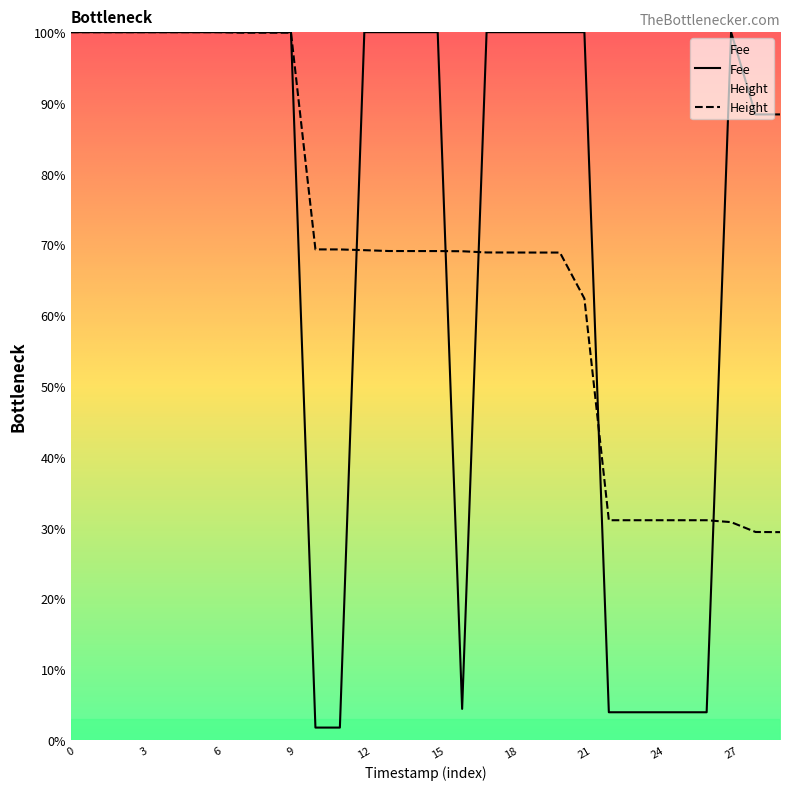

How many interior local peaks does the Fee series have?

1